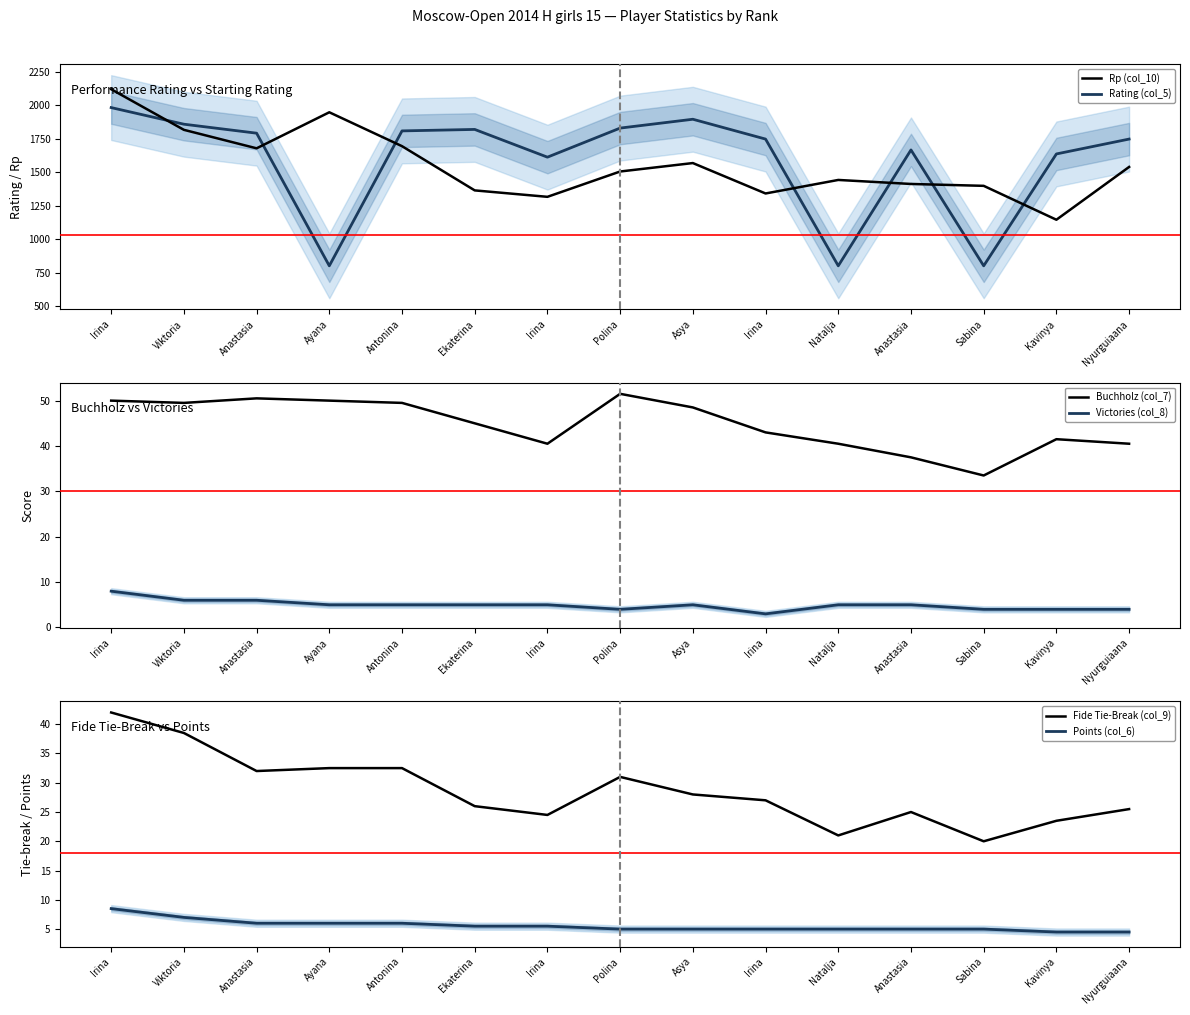

What is the minimum value for Rp (col_10)?

1144